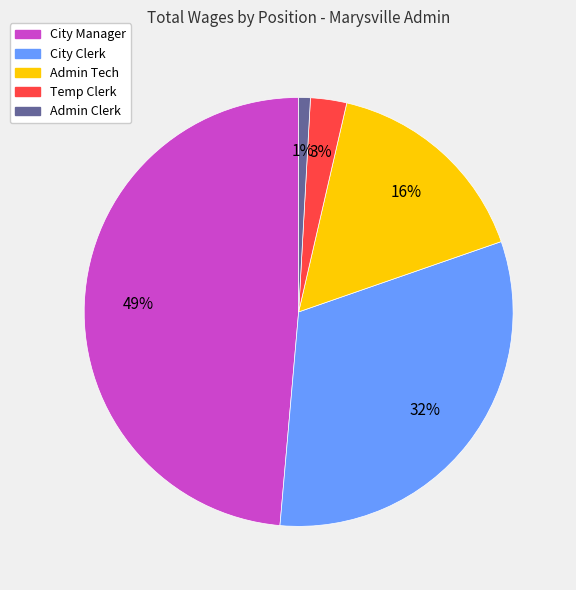

Which category has the biggest portion of the pie?

City Manager